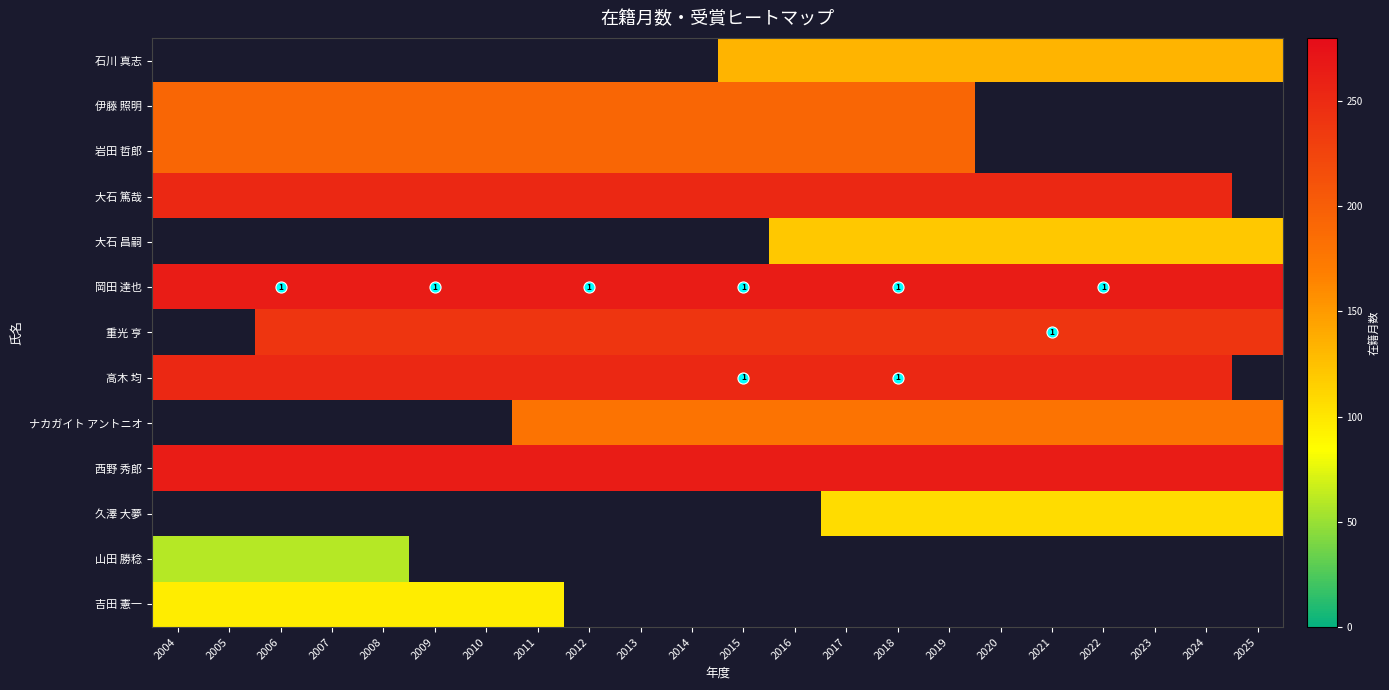

Which has a higher value, 2015 or 2007?

2007